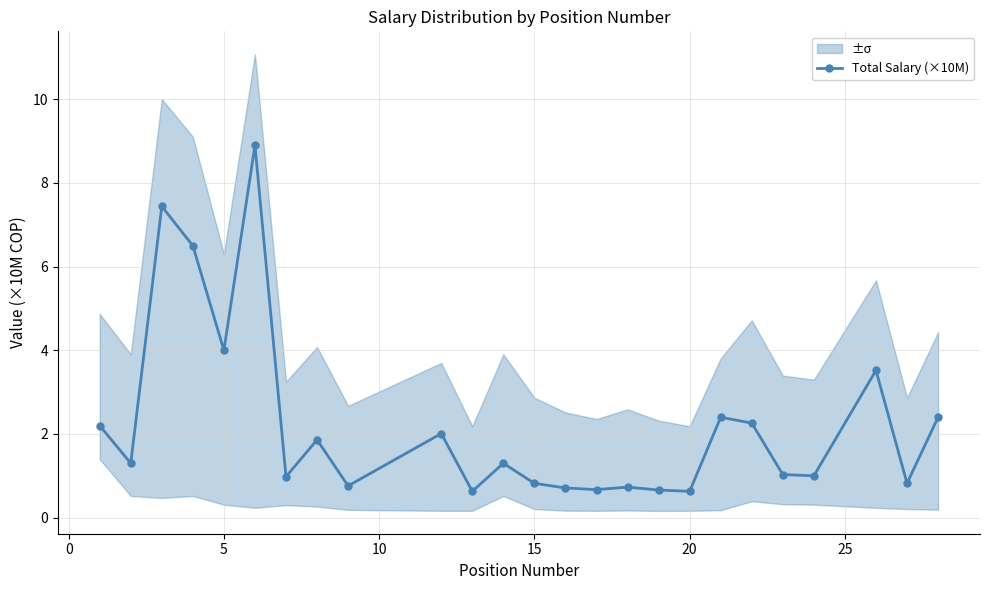

What is the highest value of the Total Salary (×10M) series?

8.9